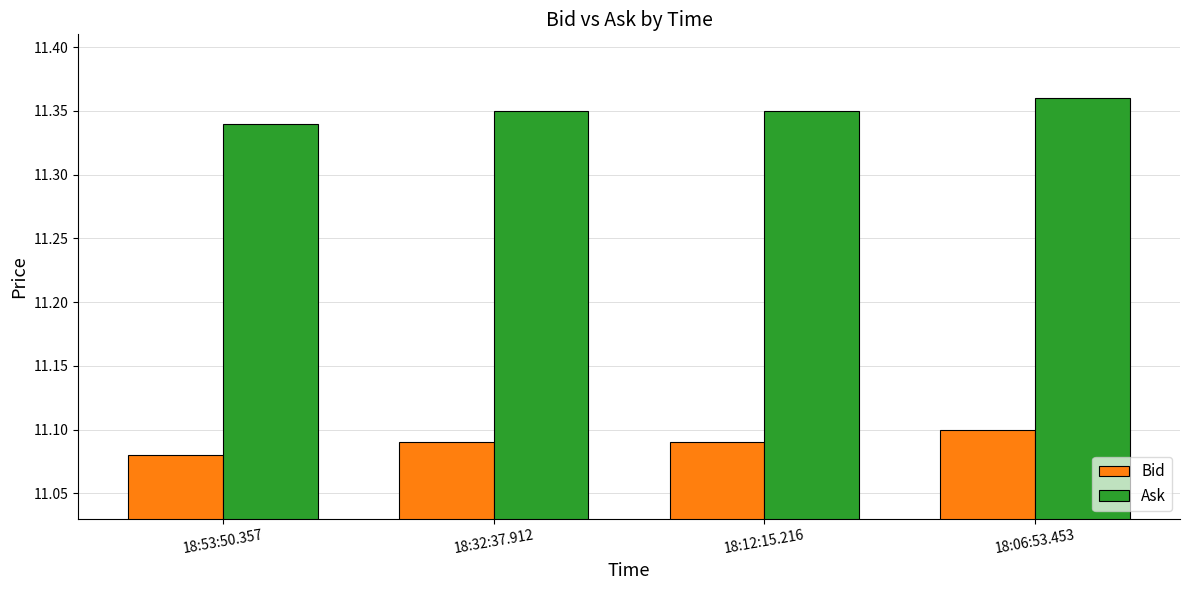

What position from the left is 18:53:50.357?

1